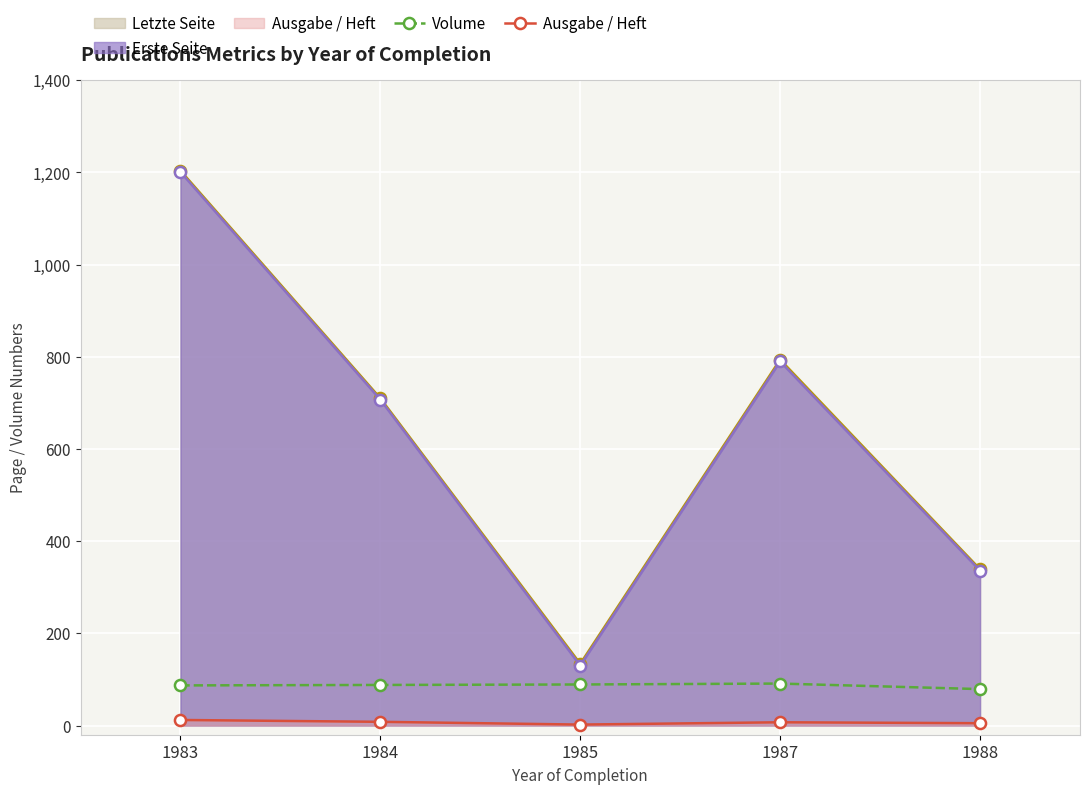

What is the average value of the Ausgabe / Heft series?

7